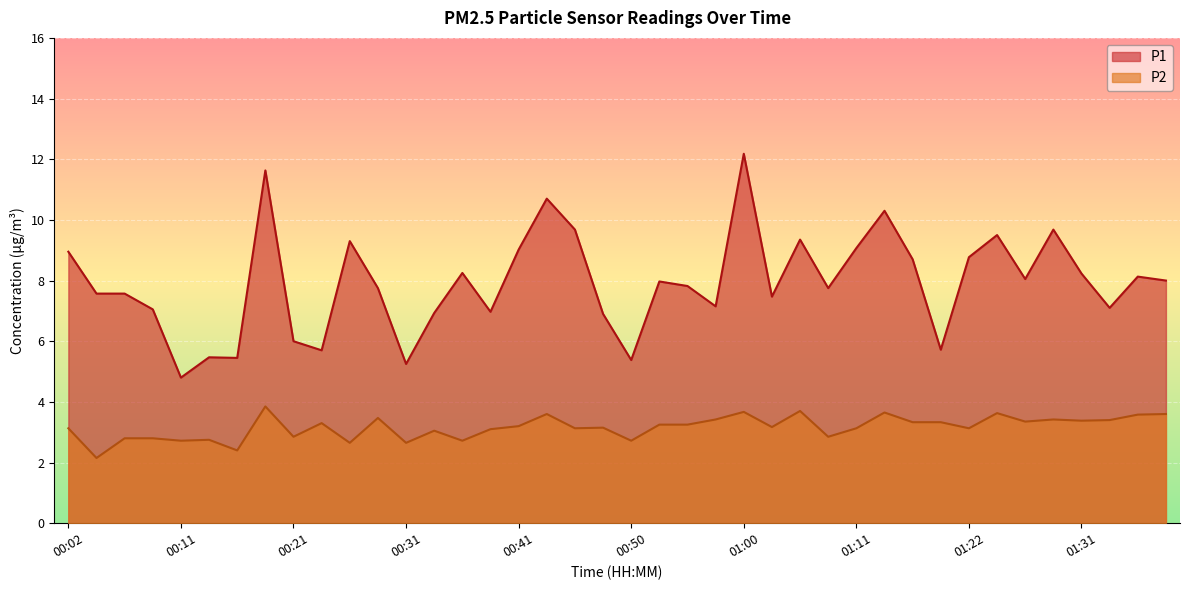

Reading left to right, list all the values displayed in this chart.

P1: 8.9	7.6	7.6	7.0	4.8	5.5	5.5	11.6	6.0	5.7	9.3	7.8	5.2	6.9	8.2	7.0	9.0	10.7	9.7	6.9	5.4	8.0	7.8	7.2	12.2	7.5	9.3	7.8	9.1	10.3	8.7	5.7	8.8	9.5	8.1	9.7	8.2	7.1	8.1	8.0
P2: 3.1	2.1	2.8	2.8	2.7	2.8	2.4	3.9	2.9	3.3	2.6	3.5	2.6	3.0	2.7	3.1	3.2	3.6	3.1	3.1	2.7	3.2	3.2	3.4	3.7	3.2	3.7	2.9	3.1	3.6	3.3	3.3	3.1	3.6	3.4	3.4	3.4	3.4	3.6	3.6